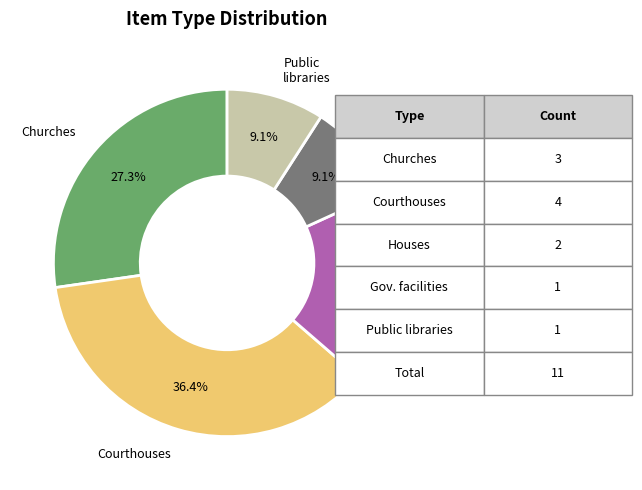

Is there a majority slice in this chart?

No